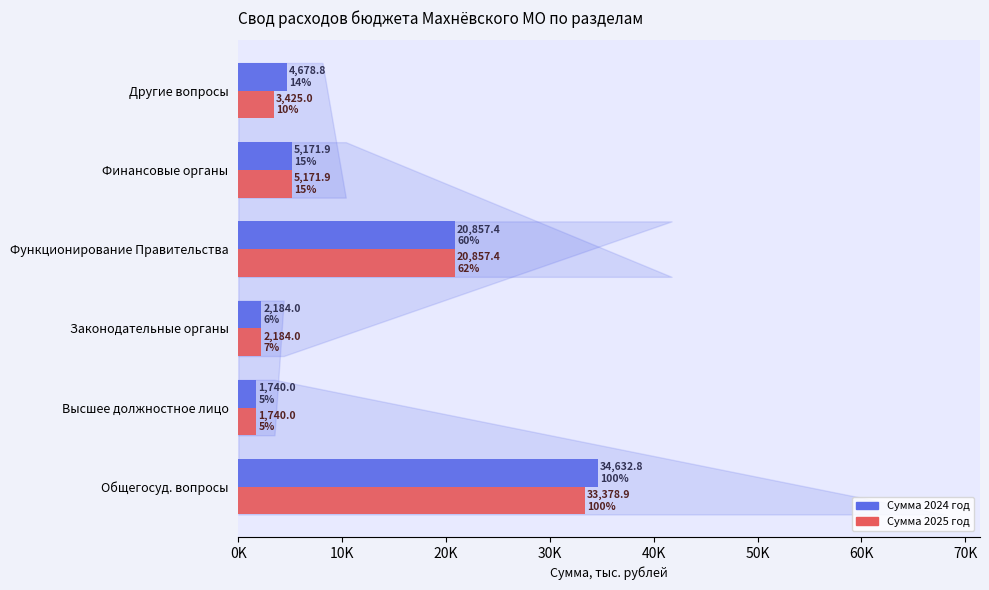

What is the sum of all Сумма 2024 год values?

69264.9